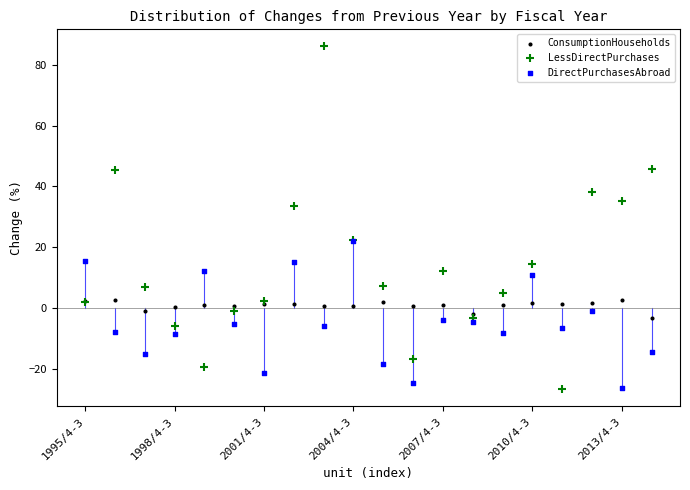

In the LessDirectPurchases series, what Y value is closest to 29?

33.6